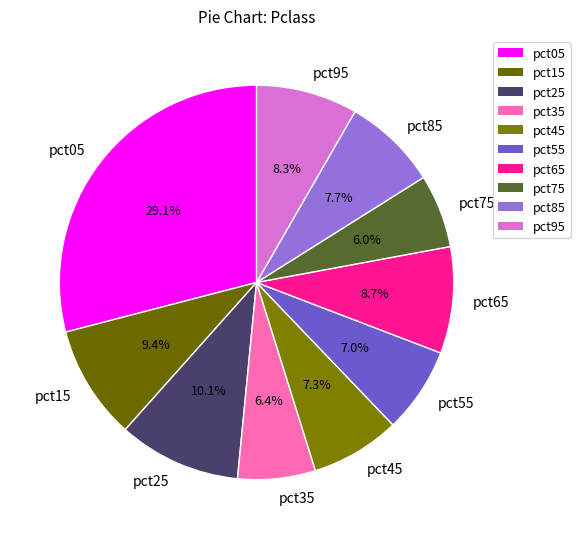

To the nearest percent, what is the combined percentage of pct35 and pct45?

14%